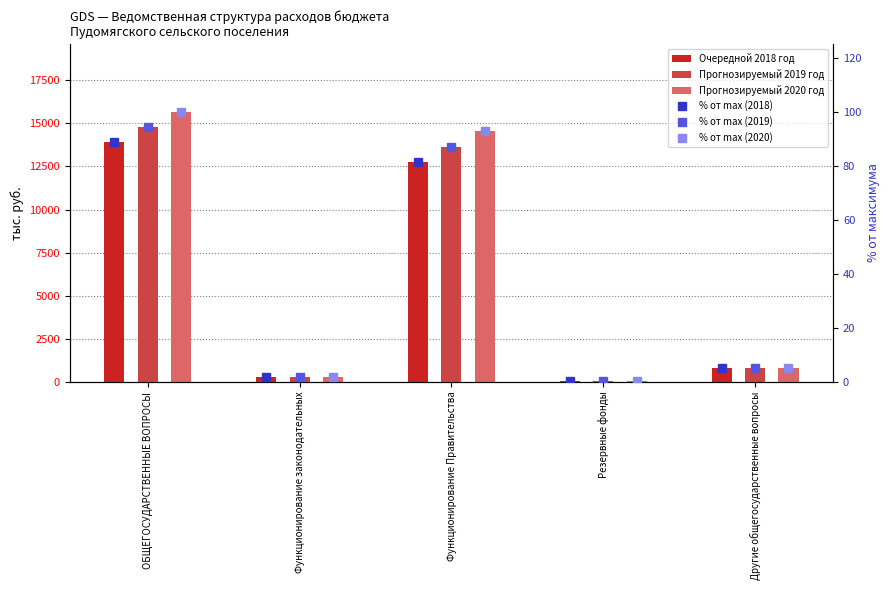

What is the highest value of the % от max (2019) series?

94.4